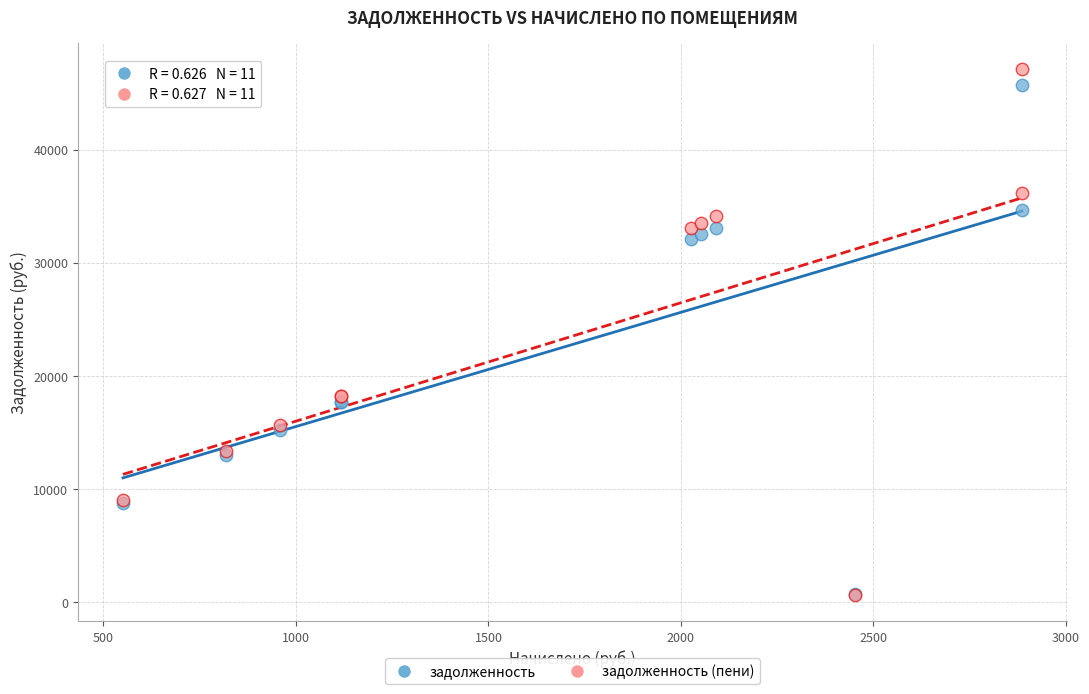

Which series has the largest Y range (max minus min)?

задолженность (пени)